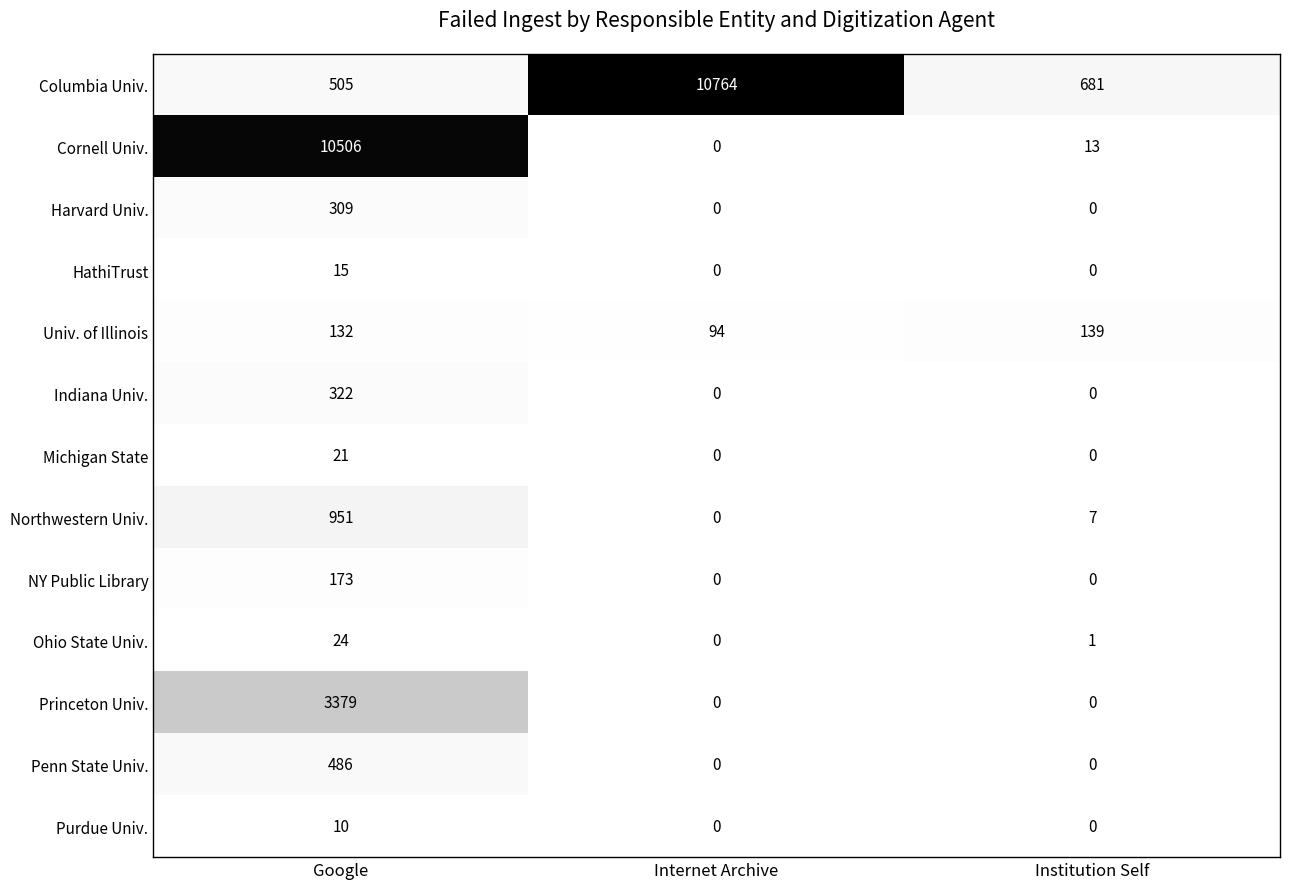

At which category is the sum across all series the highest?

Google